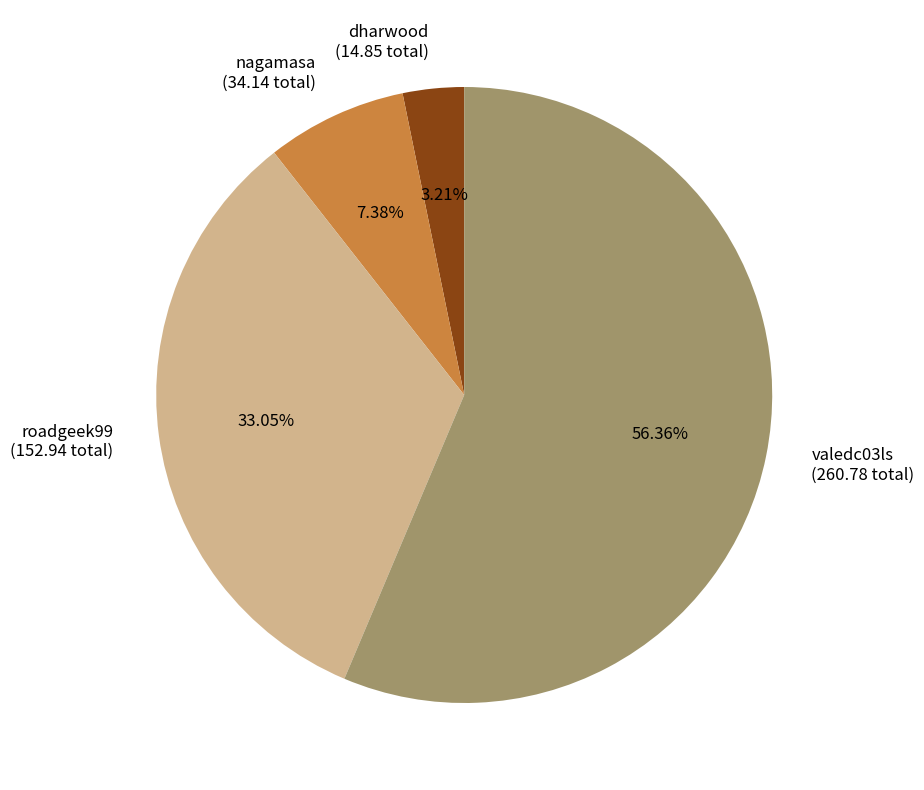

Which has a higher value, valedc03ls (260.78 total) or roadgeek99 (152.94 total)?

valedc03ls (260.78 total)